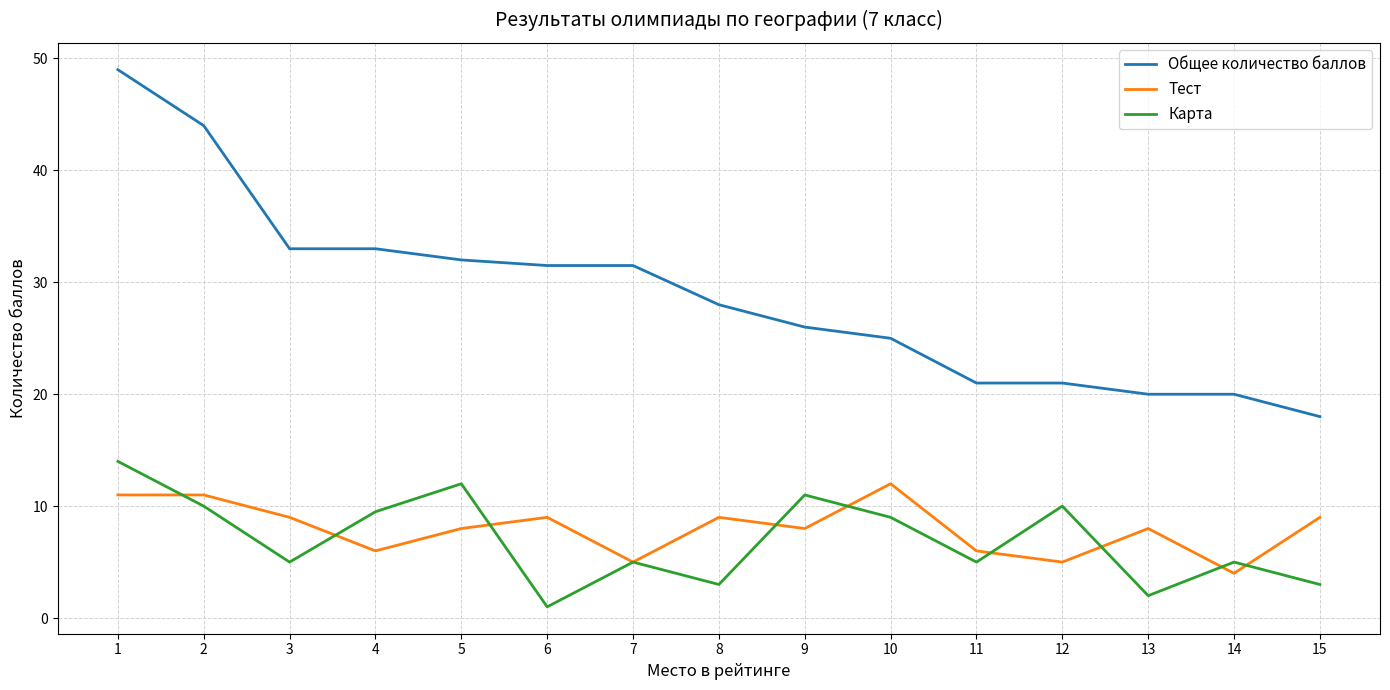

The Тест series shows 11.5 at 9. True or false?

False